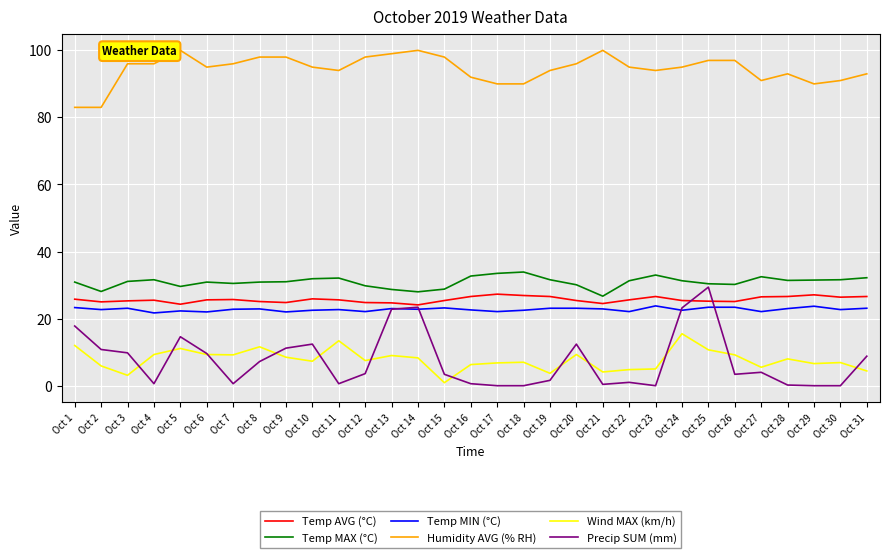

What is the maximum value for Temp MAX (°C)?

33.9